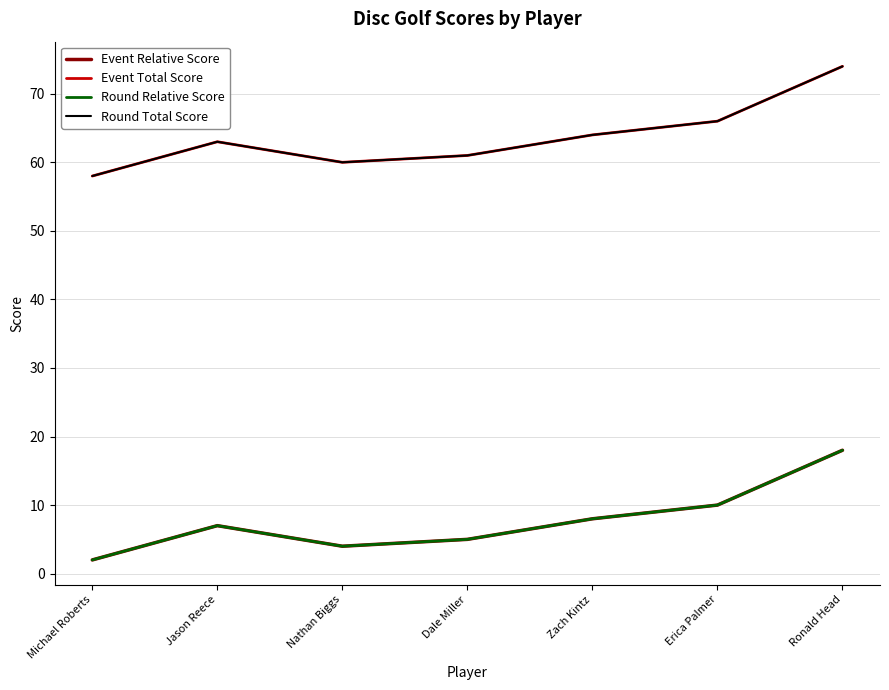

Between Dale Miller and Erica Palmer, which is larger?

Erica Palmer